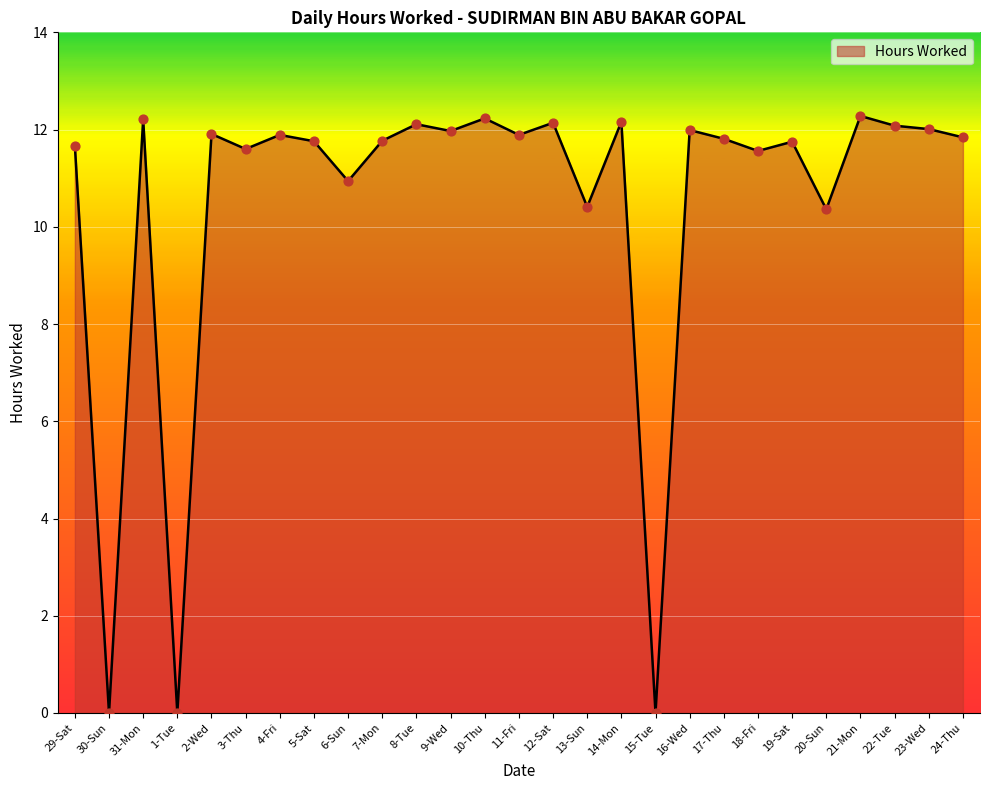

Between 3-Thu and 9-Wed, which is larger?

9-Wed